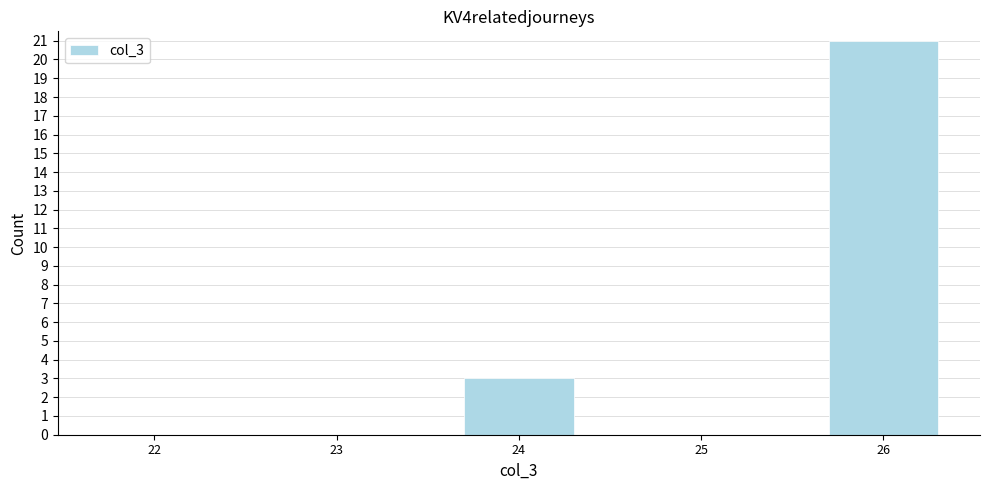

Reading left to right, extract all data points from this chart.

22=0	23=0	24=3	25=0	26=21